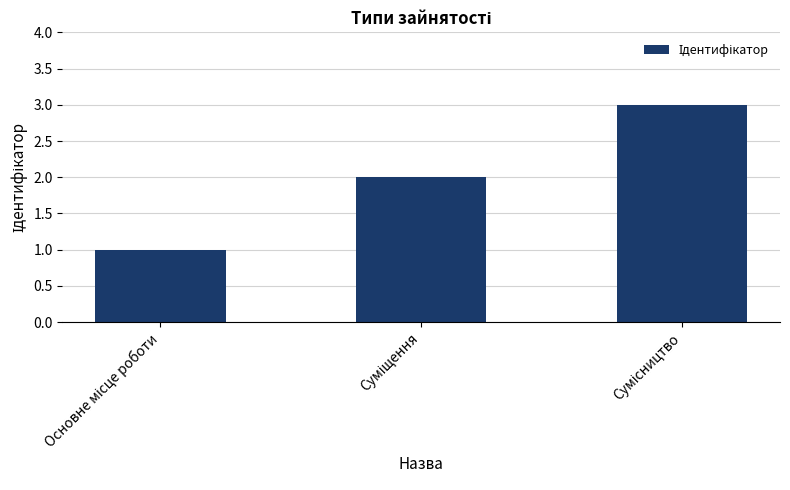

How many values are between 1 and 3?

3